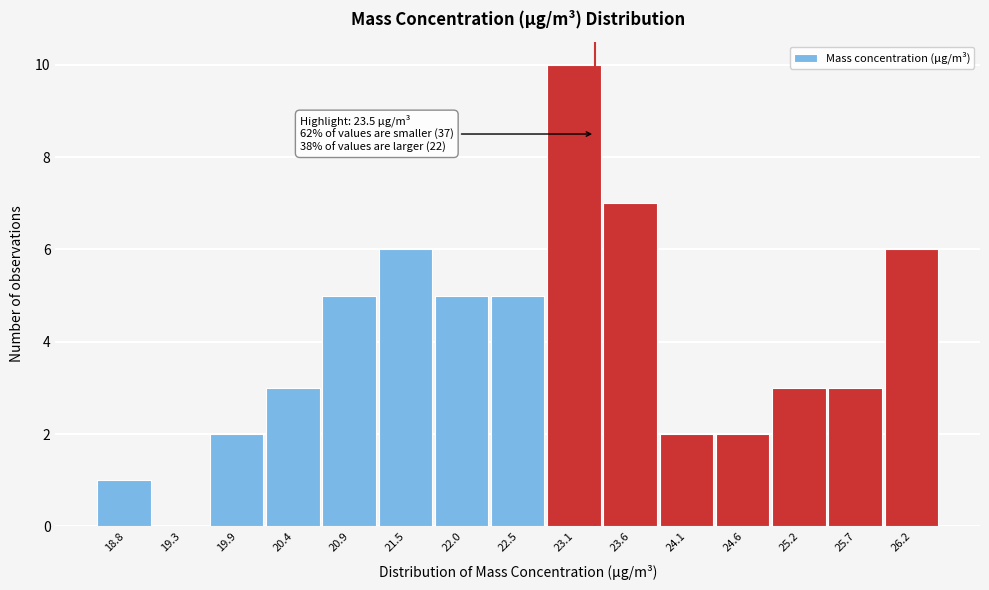

Reading left to right, extract all data points from this chart.

18.8=1	19.3=0	19.9=2	20.4=3	20.9=5	21.5=6	22.0=5	22.5=5	23.1=10	23.6=7	24.1=2	24.6=2	25.2=3	25.7=3	26.2=6